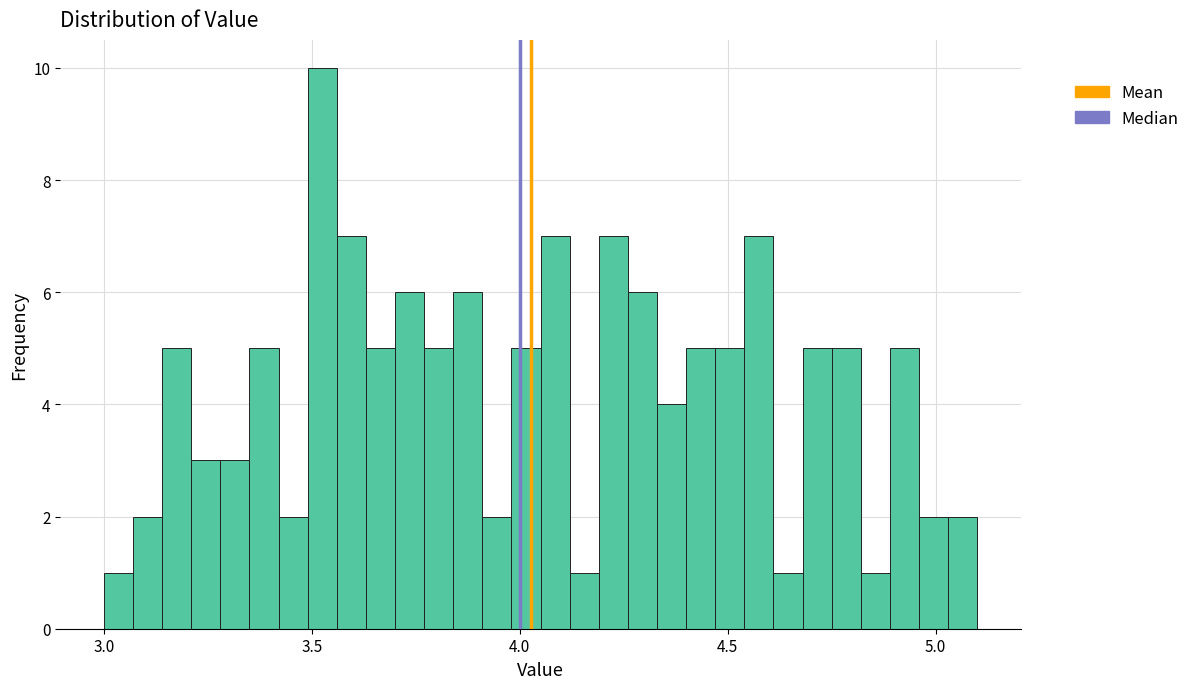

Around what value on the x-axis is the tallest bar? Give the approximate position of its centre, as read against the axis.

3.55